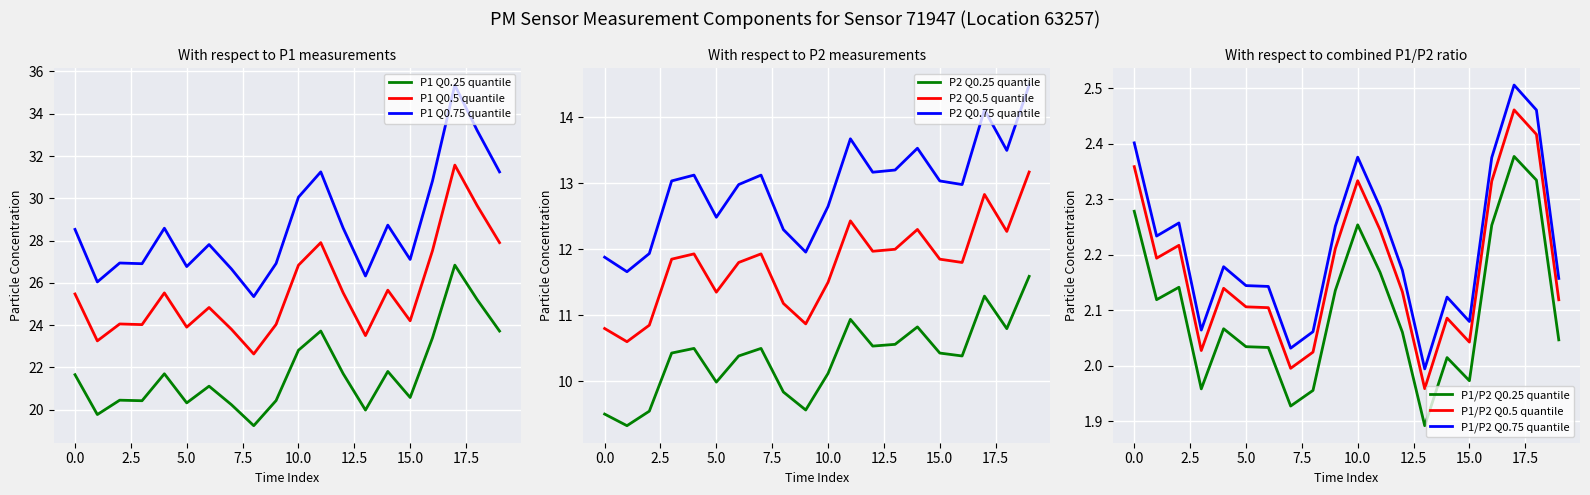

True or false: P2 has a value of 14.8 at 00:19.

False